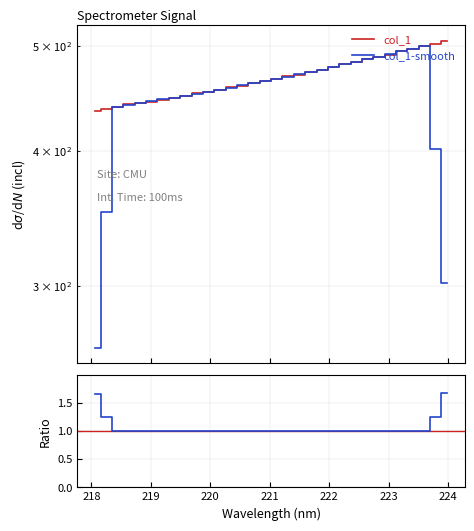

List the labels in order of value, largest first.

223.9802, 223.7895, 223.5987, 223.408, 223.2172, 223.0264, 222.8355, 222.6447, 222.4538, 222.263, 222.0721, 221.8812, 221.6902, 221.4993, 221.3083, 221.1174, 220.9264, 220.7354, 220.5444, 220.3533, 220.1623, 219.9712, 219.7801, 219.589, 219.3979, 219.2067, 219.0156, 218.8244, 218.6332, 218.442, 218.2508, 218.0596